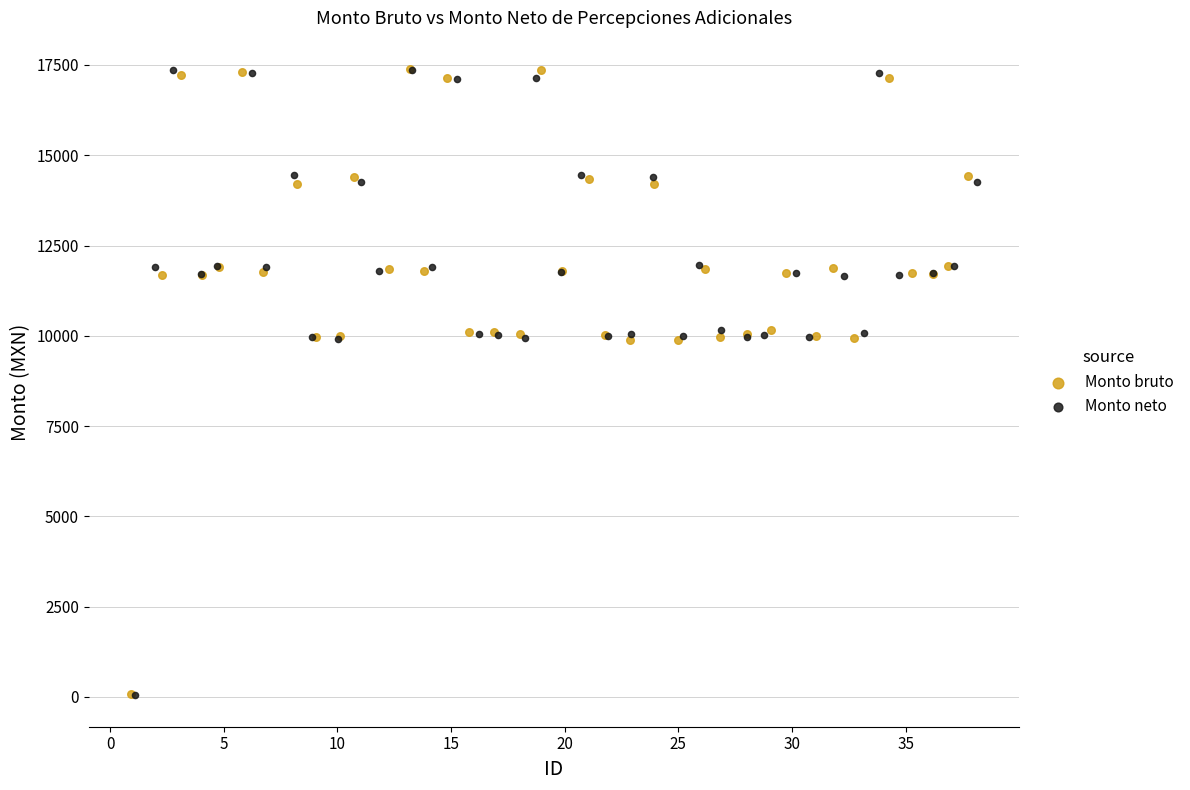

What are all the series names shown in the legend?

Monto bruto, Monto neto